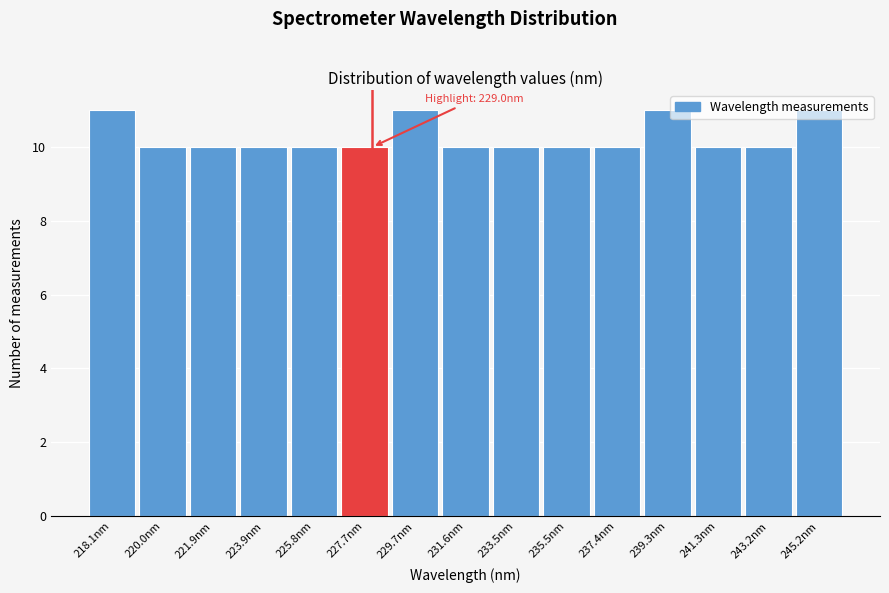

What is the sum of all values?

154